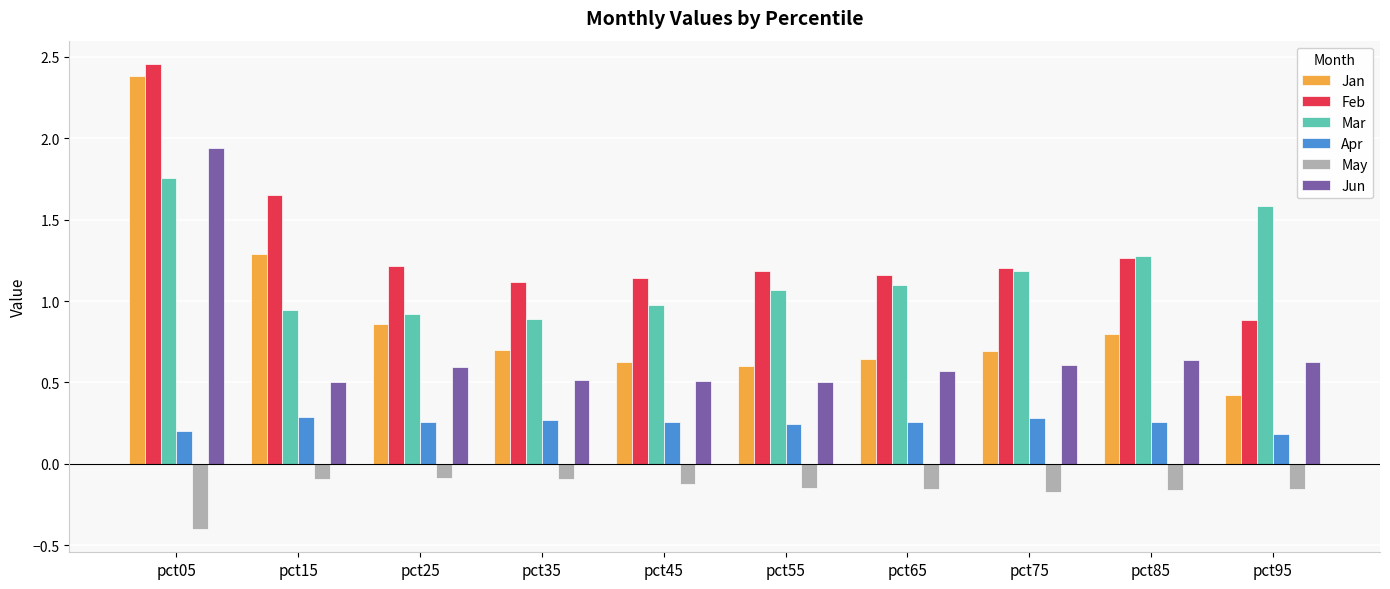

What is the sum of the Jun values at pct55 and pct45?

1.0